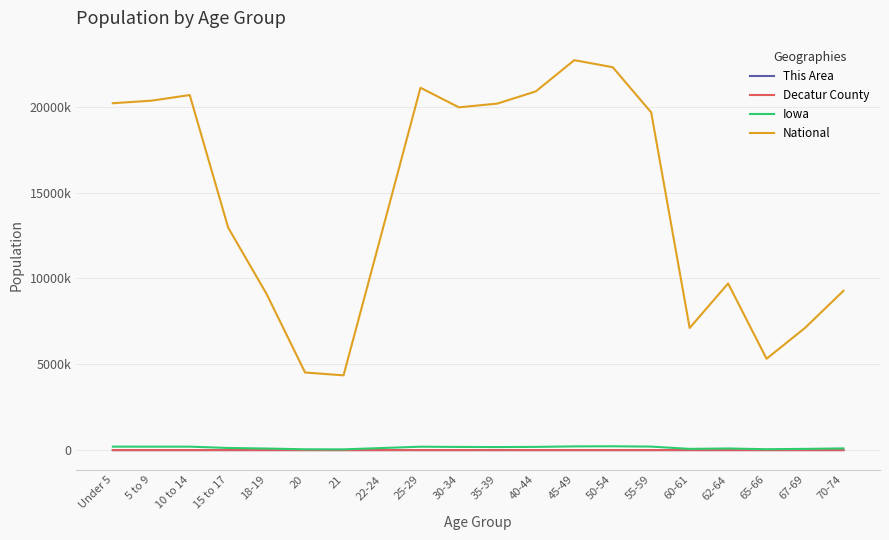

Does the chart display data point markers on the line(s)?

No